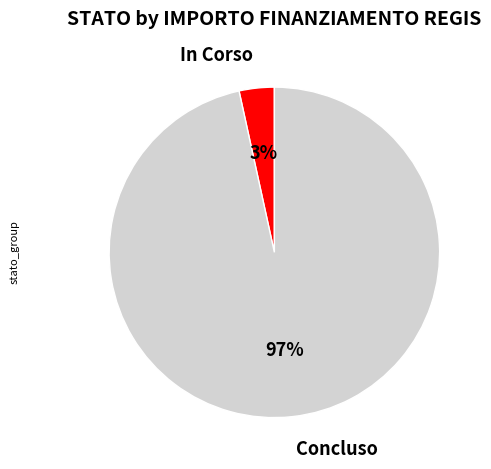

To the nearest percent, what percentage of the pie is Concluso?

97%